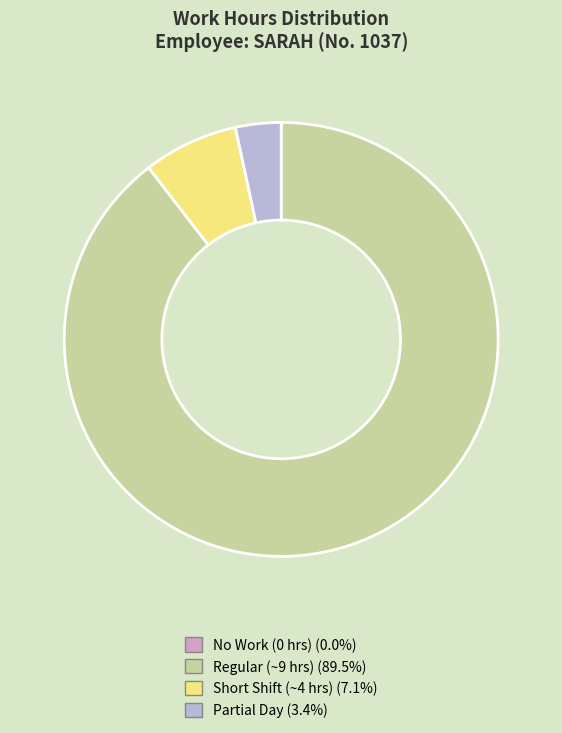

Is there any slice that represents more than half of the pie?

Yes